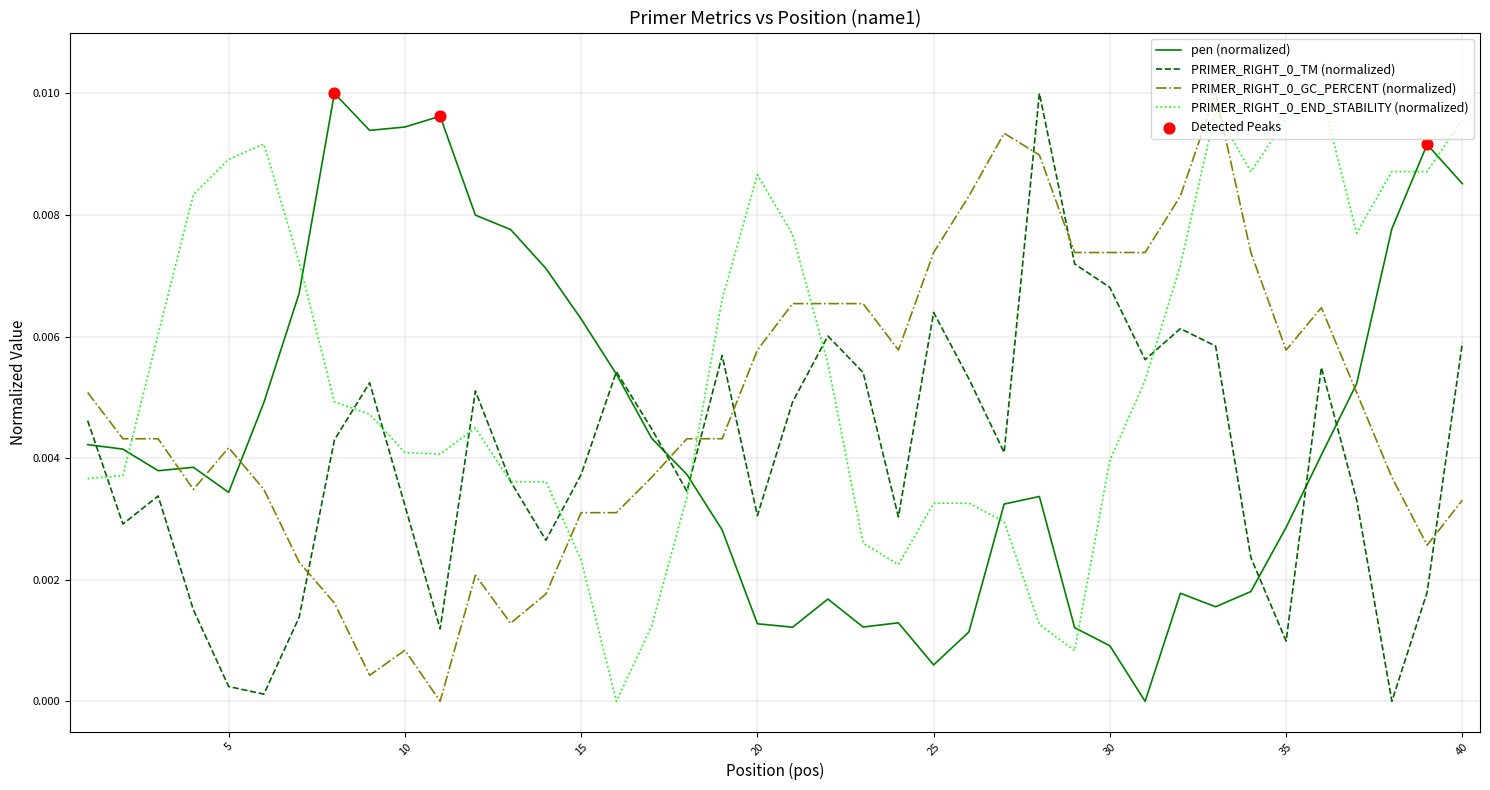

What are all the series names shown in the legend?

pen, PRIMER_RIGHT_0_TM, PRIMER_RIGHT_0_GC_PERCENT, PRIMER_RIGHT_0_END_STABILITY